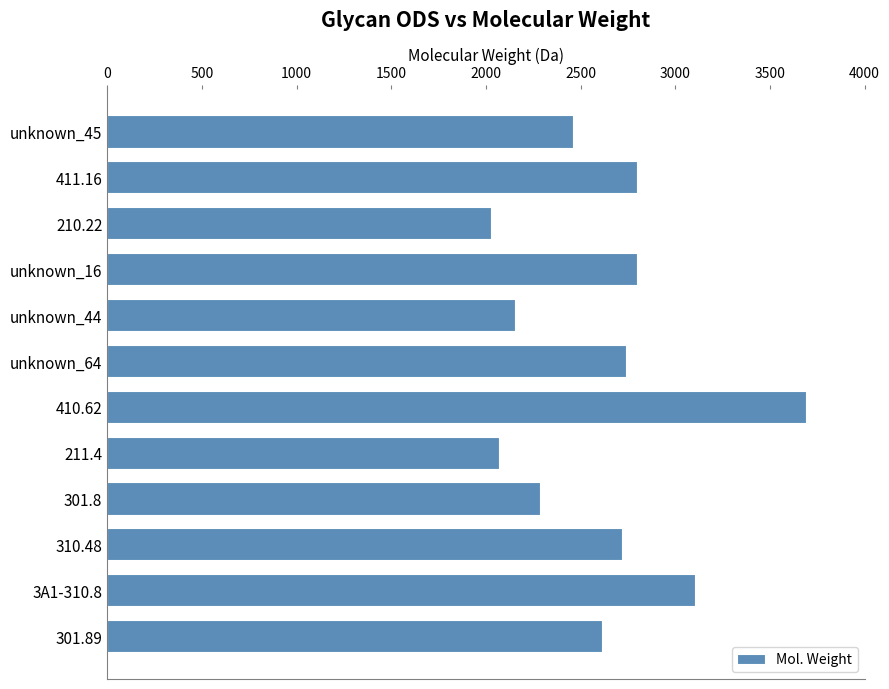

True or false: the data shows 2027.9 at 210.22.

True